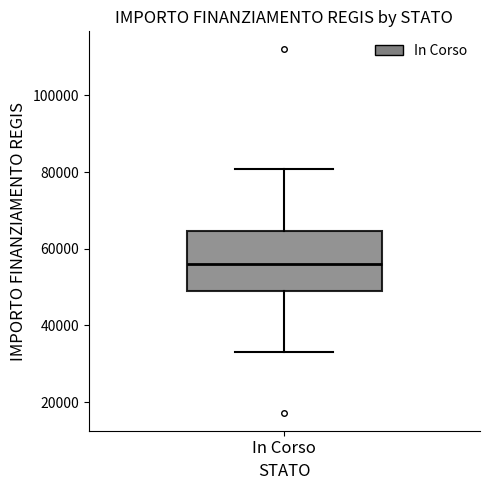

Transcribe this box plot: give where the median line is, the range the box spans, and where the two whiskers end, as read against the y-axis. The values are not printed on the chart, so give them approximately, as read against the axis.

median 56000, box 50000 to 64000, whiskers 32000 to 80000